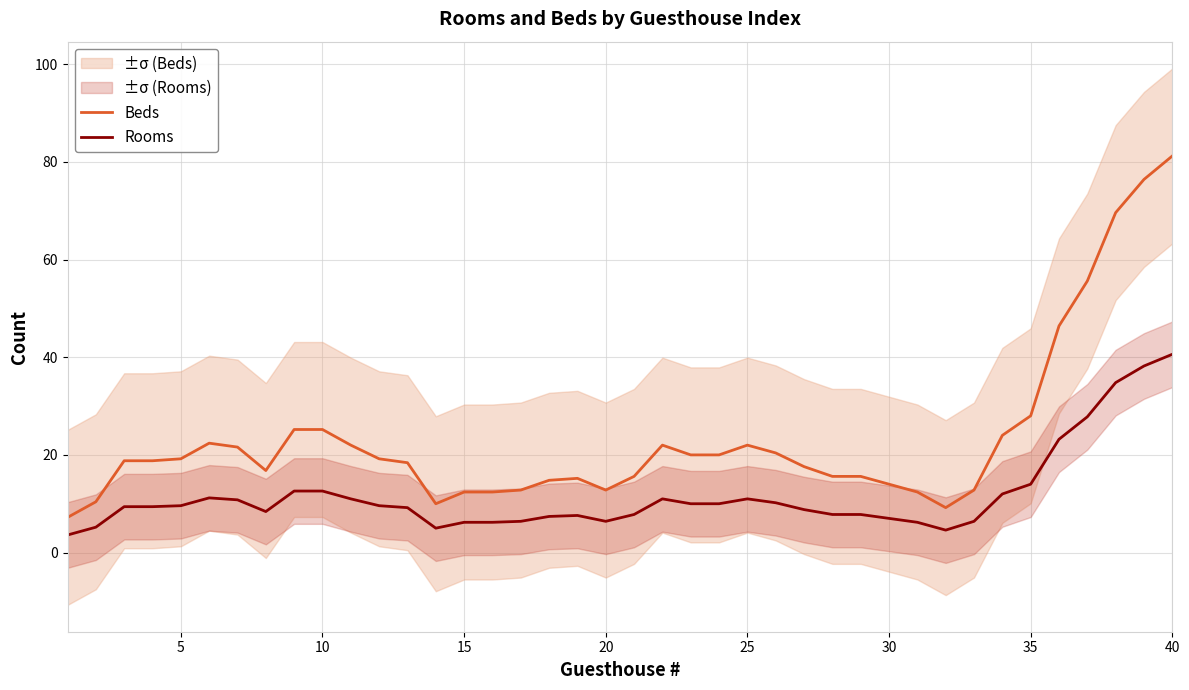

What is the difference between the maximum and second lowest values in the Beds series?

72.0